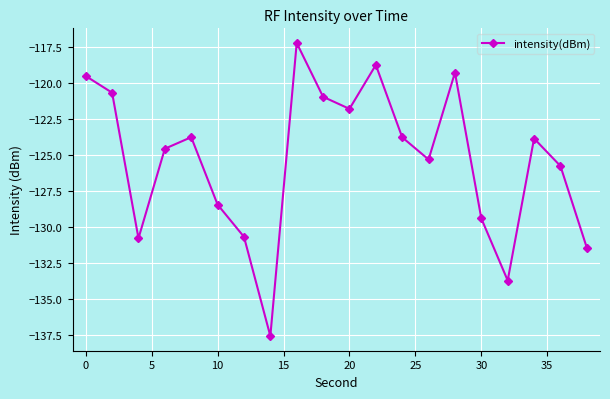

How many points are higher than both their immediate neighbors (excluding endpoints)?

5